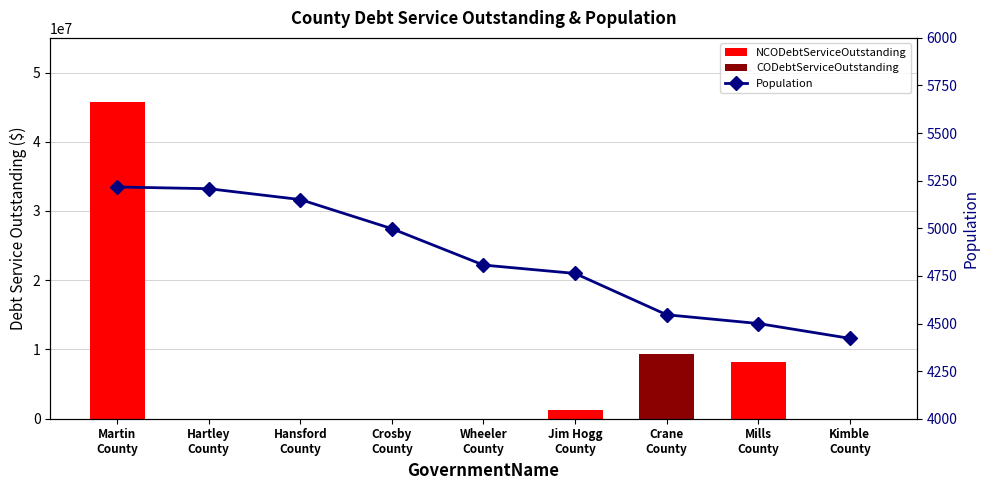

The CODebtServiceOutstanding series shows 6434174.2 at Hartley
County. True or false?

False